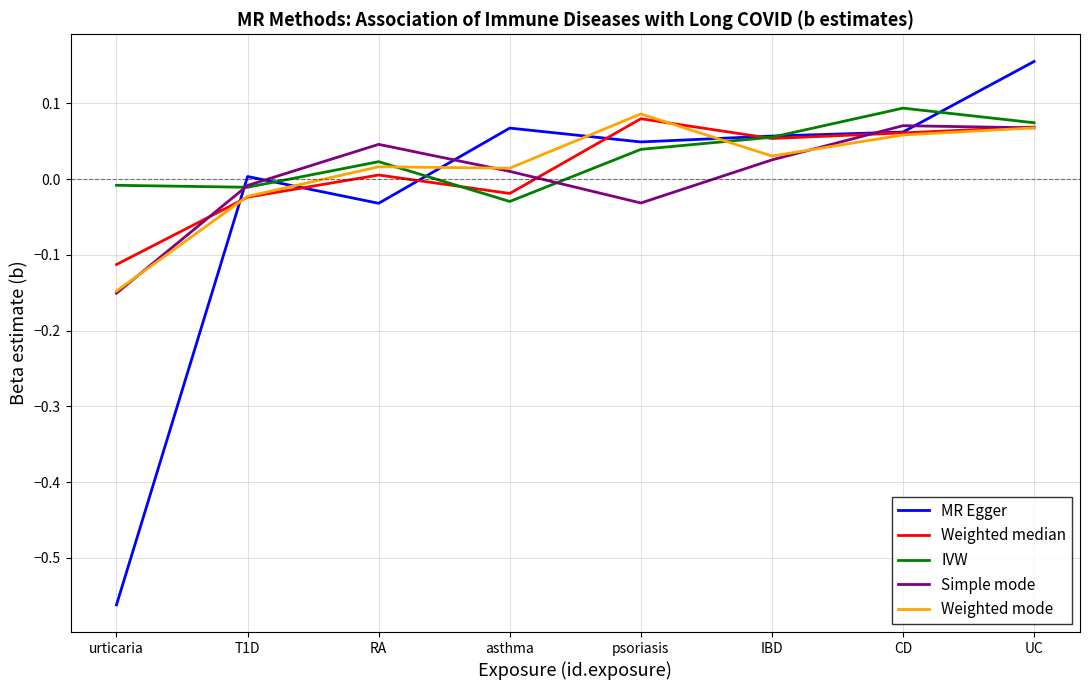

True or false: Weighted mode has a value of 0.0 at IBD.

True